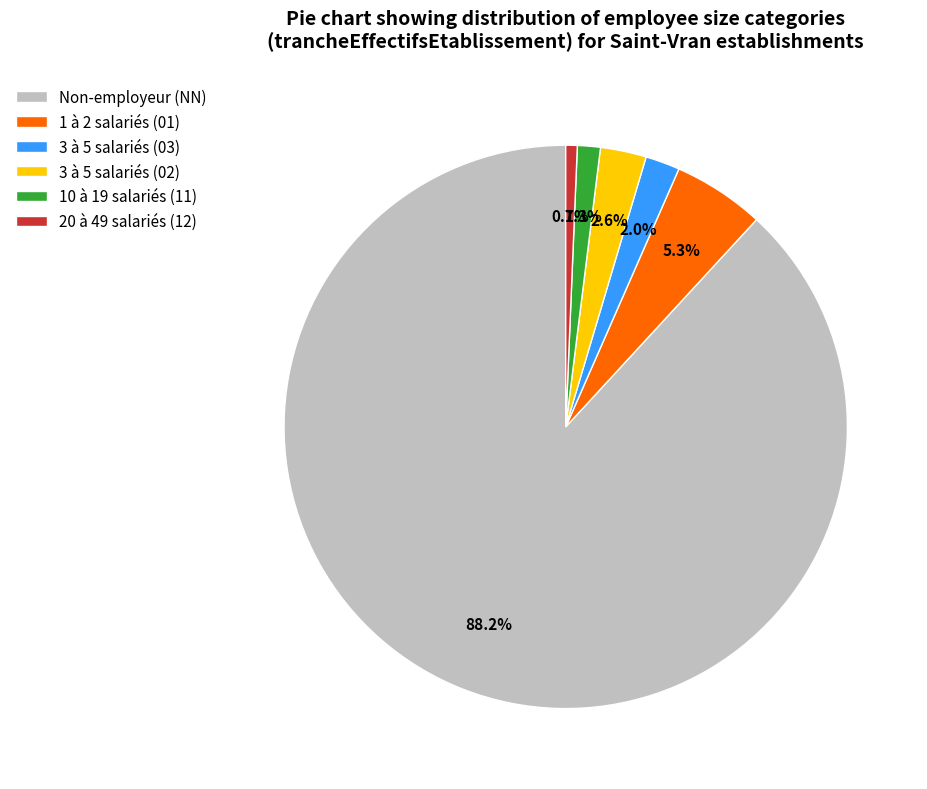

Between 3 à 5 salariés (02) and 1 à 2 salariés (01), which is larger?

1 à 2 salariés (01)